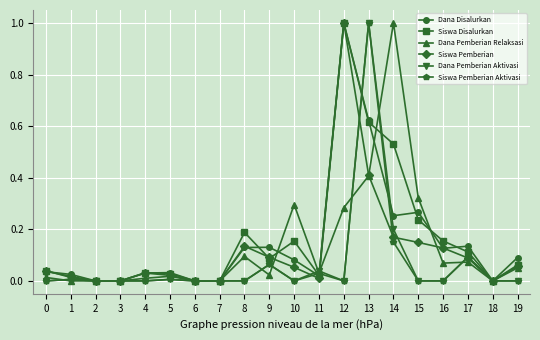

Which series changed the most between 5 and 14?

Dana Pemberian Relaksasi